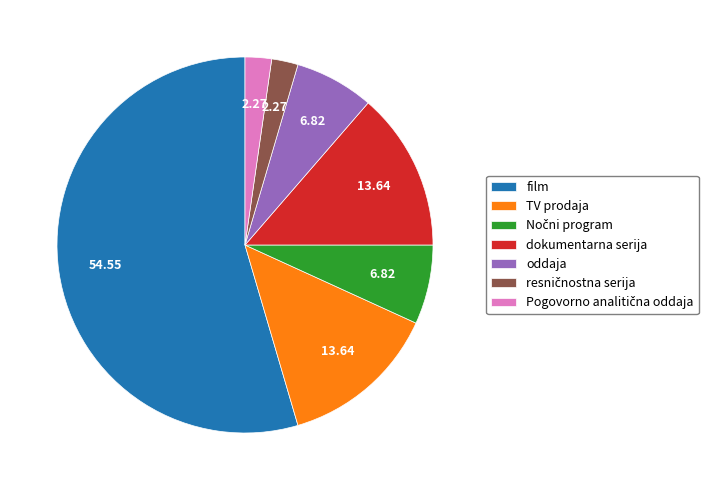

Is there a majority slice in this chart?

Yes